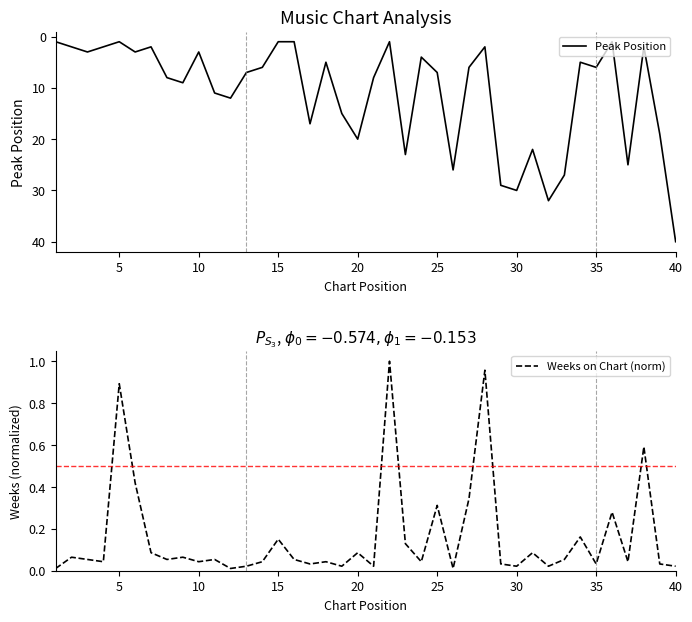

Which category has the highest value in the Peak Position series?

40